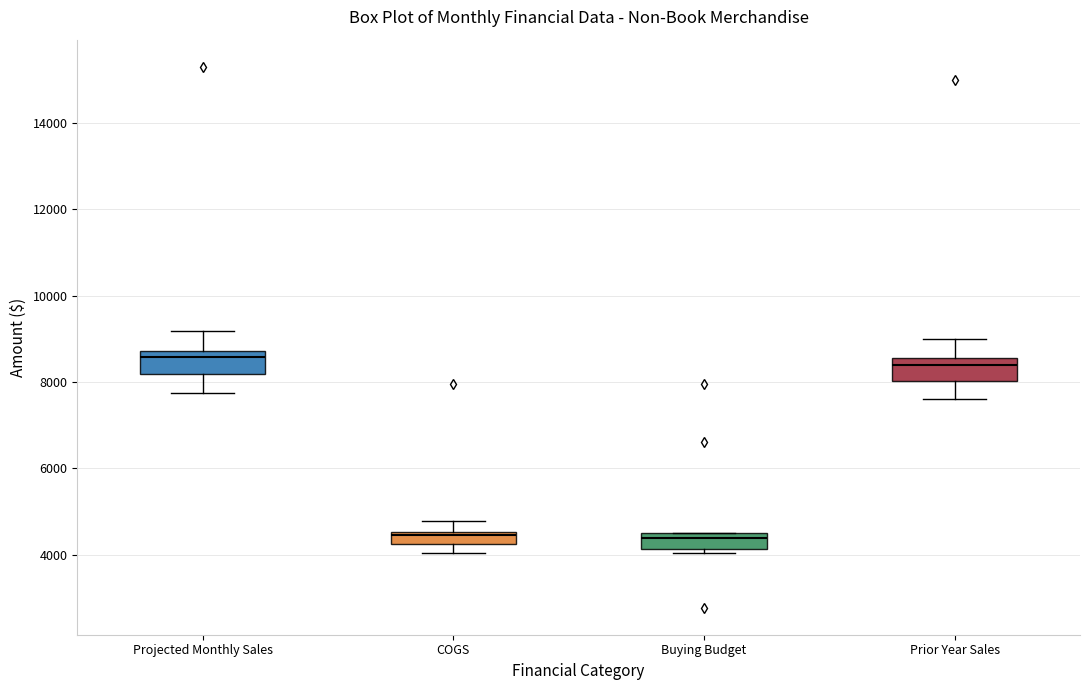

Where does the median line of the box for Prior Year Sales sit on the y-axis? The values are not printed on the chart, so give them approximately, as read against the axis.

8400